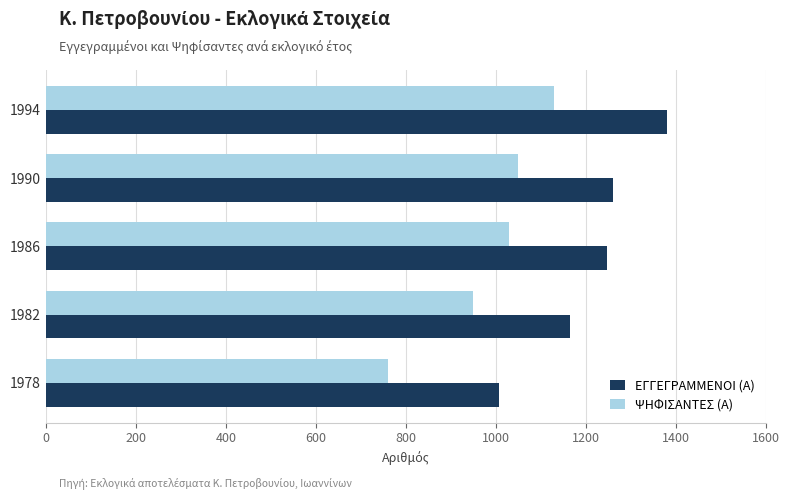

What is the average value of the ΨΗΦΙΣΑΝΤΕΣ (Α) series?

983